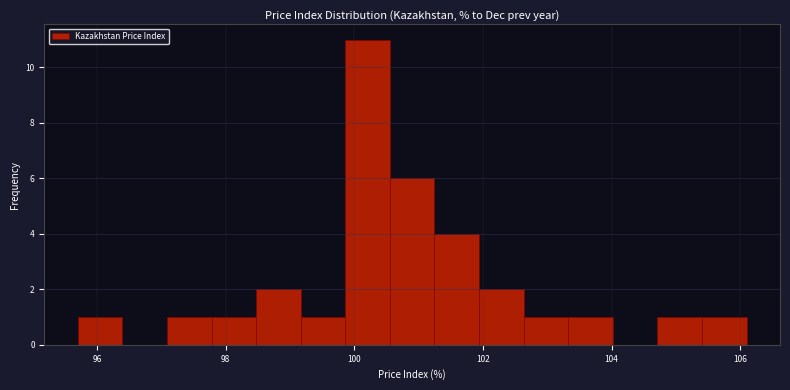

Read against the x-axis, roughly where is the centre of the tallest bar?

100.2